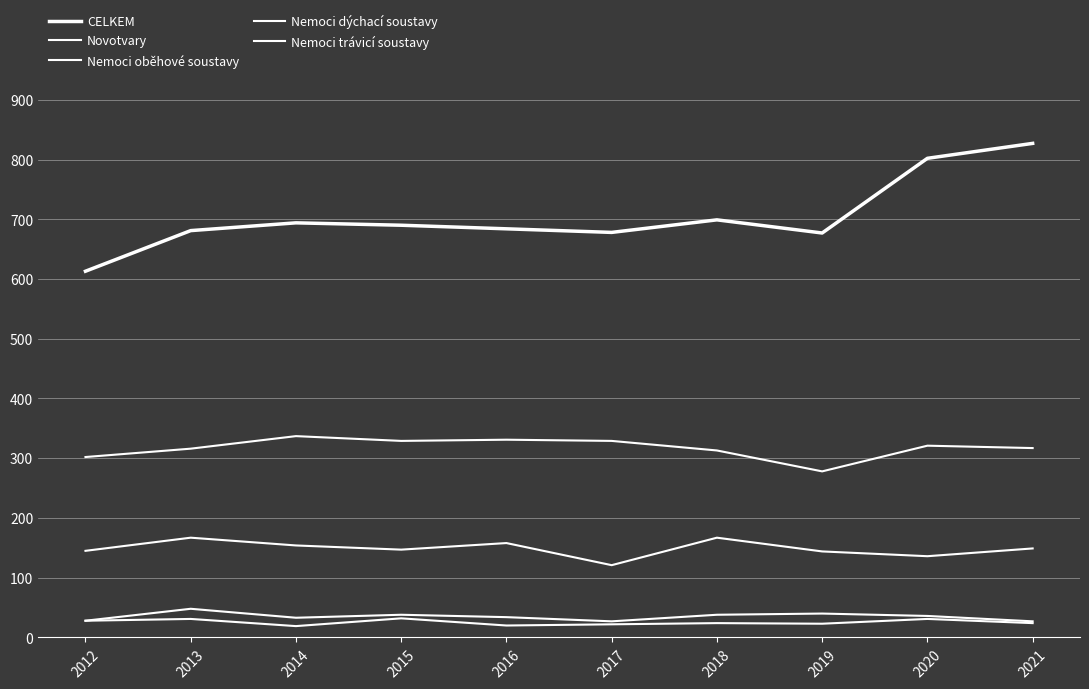

What is the value of the Nemoci dýchací soustavy point at the 9th from the left?

36